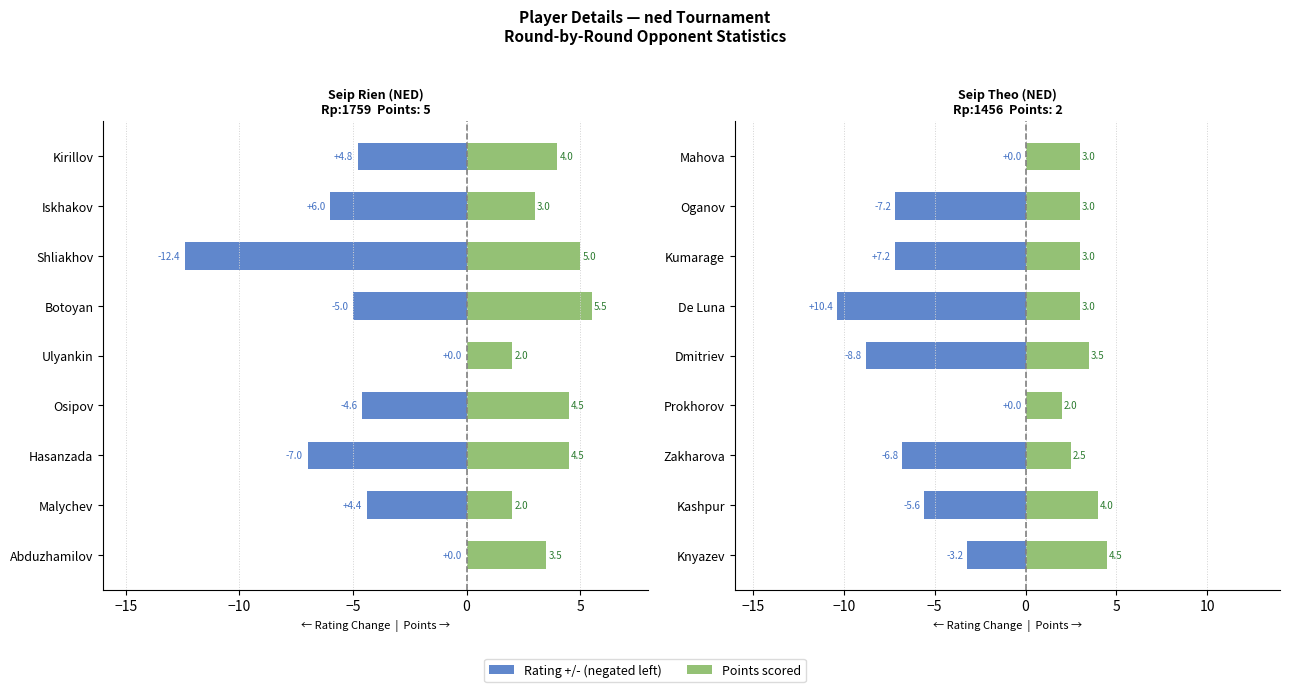

Between De Luna and Mahova, which series saw the biggest shift?

Rating +/-